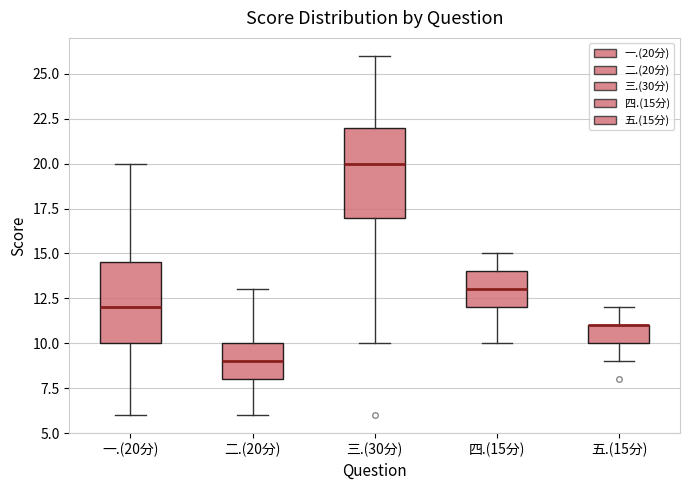

Reading left to right, transcribe this box plot: for each box, give where its median line is, the range the box spans, and where its two whiskers end, as read against the y-axis. The values are not printed on the chart, so give them approximately, as read against the axis.

一.(20分): median 12.0, box 10.0 to 14.5, whiskers 6.0 to 20.0
二.(20分): median 9.0, box 8.0 to 10.0, whiskers 6.0 to 13.0
三.(30分): median 20.0, box 17.0 to 22.0, whiskers 10.0 to 26.0
四.(15分): median 13.0, box 12.0 to 14.0, whiskers 10.0 to 15.0
五.(15分): median 11.0 (drawn on the box's upper edge), box 10.0 to 11.0, whiskers 9.0 to 12.0